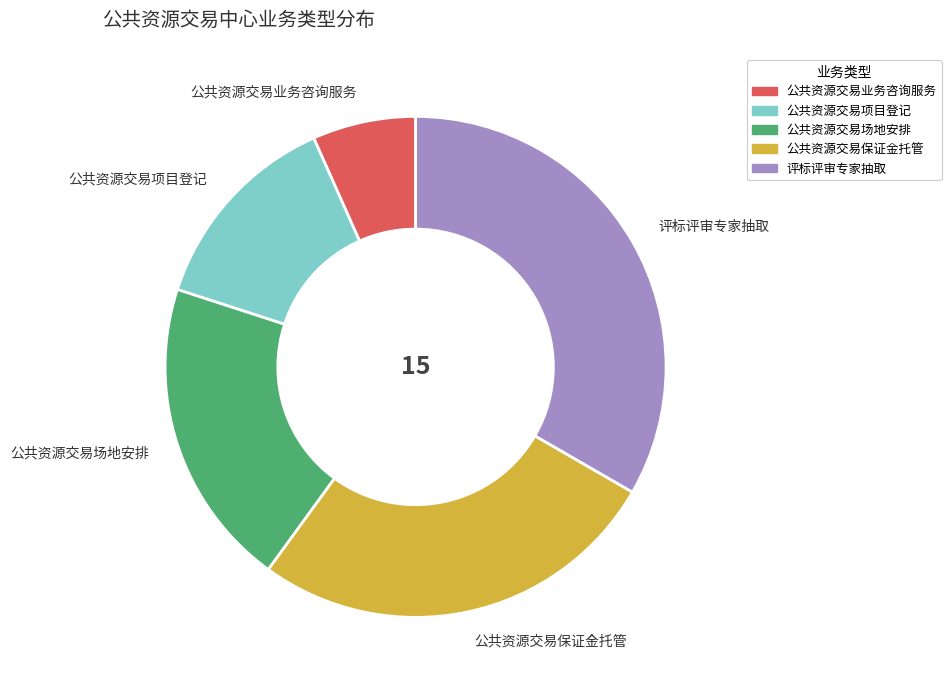

What is the largest slice in the pie chart?

评标评审专家抽取